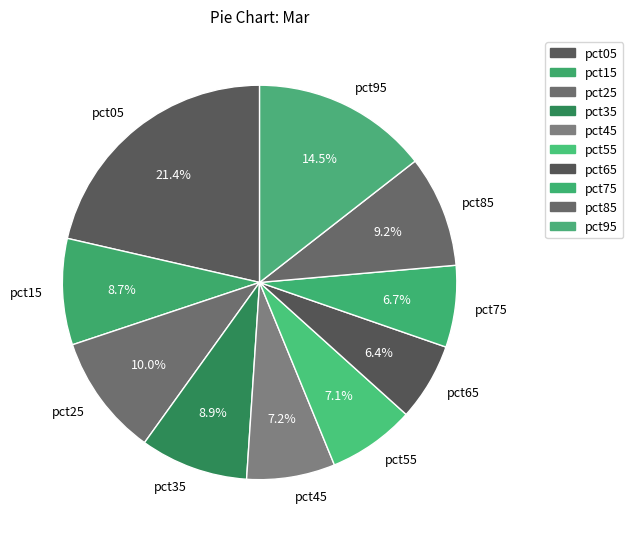

How many segments does this pie chart have?

10